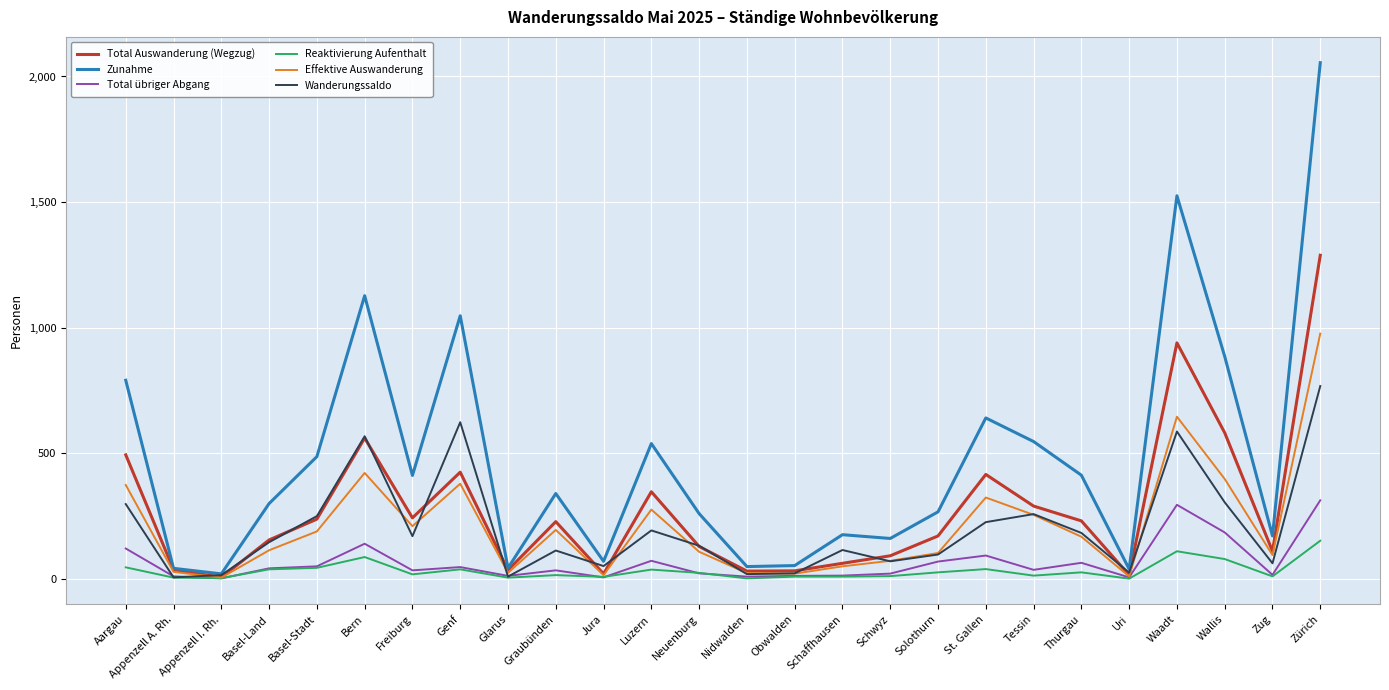

The Zunahme series shows 1127 at Bern. True or false?

True